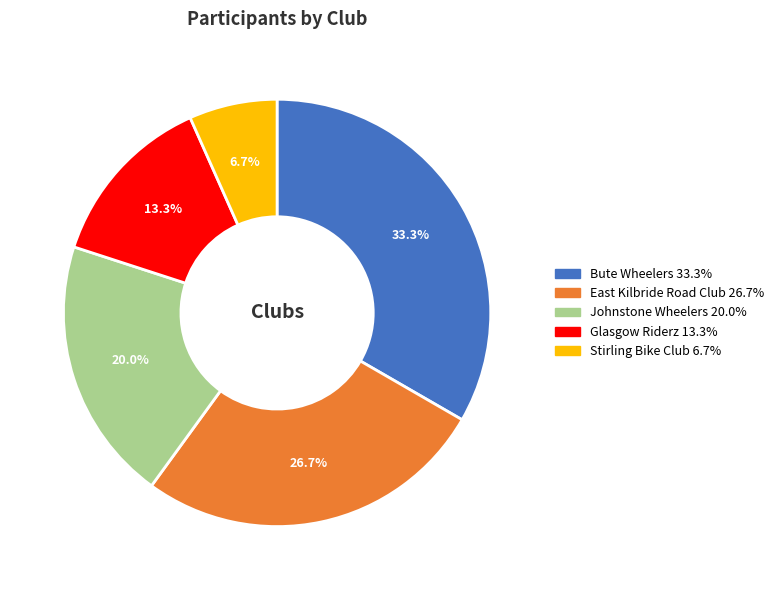

Which has a higher value, Stirling Bike Club or East Kilbride Road Club?

East Kilbride Road Club